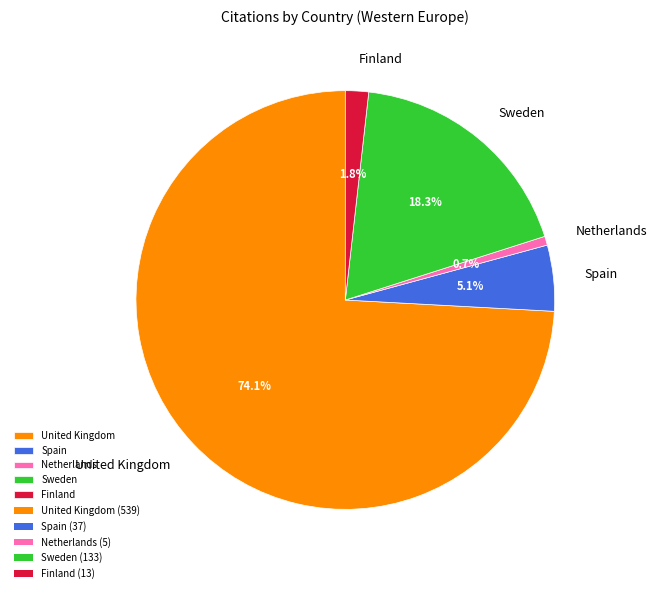

Does United Kingdom account for over 50% of the chart?

Yes